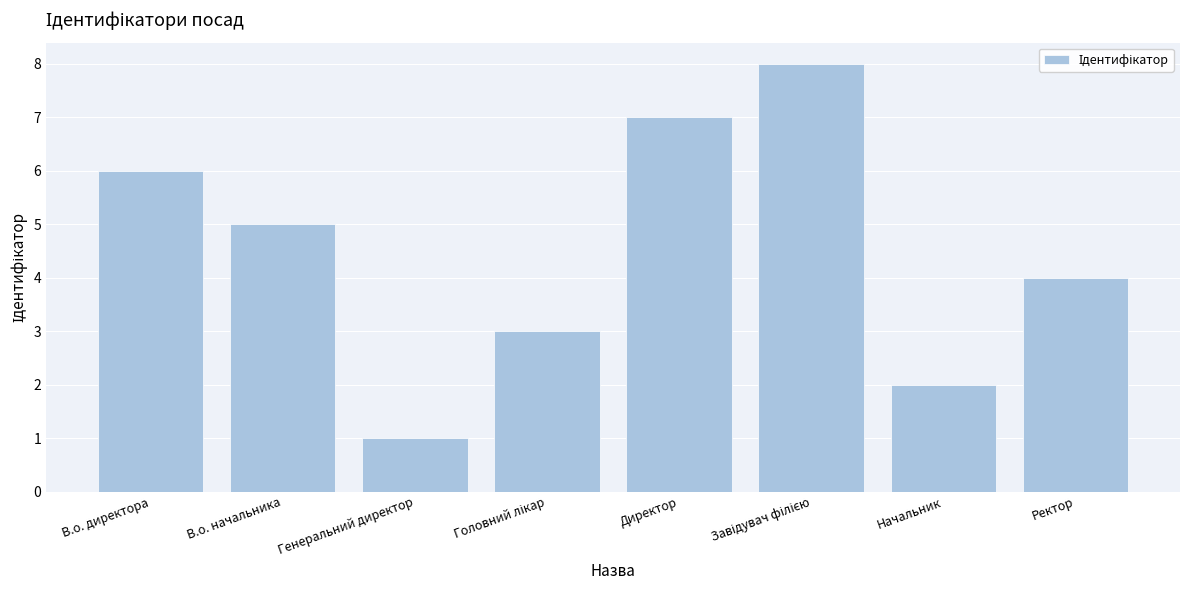

Reading right to left, transcribe all the data shown in this chart.

4	2	8	7	3	1	5	6